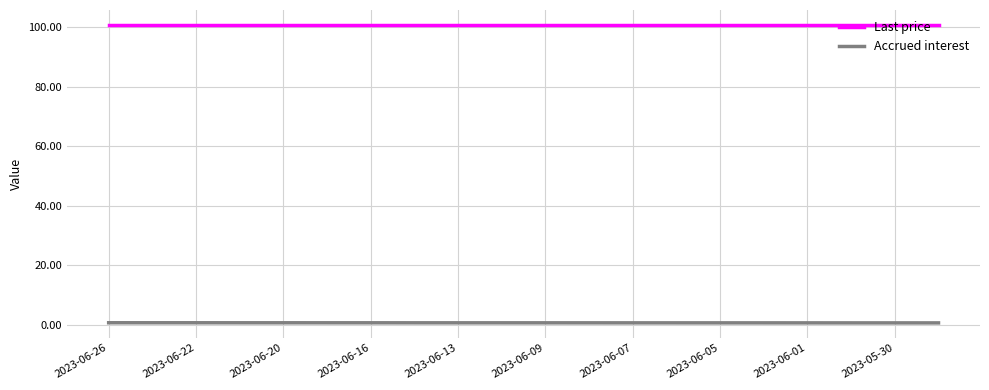

Which series has the largest total across all categories?

Last price